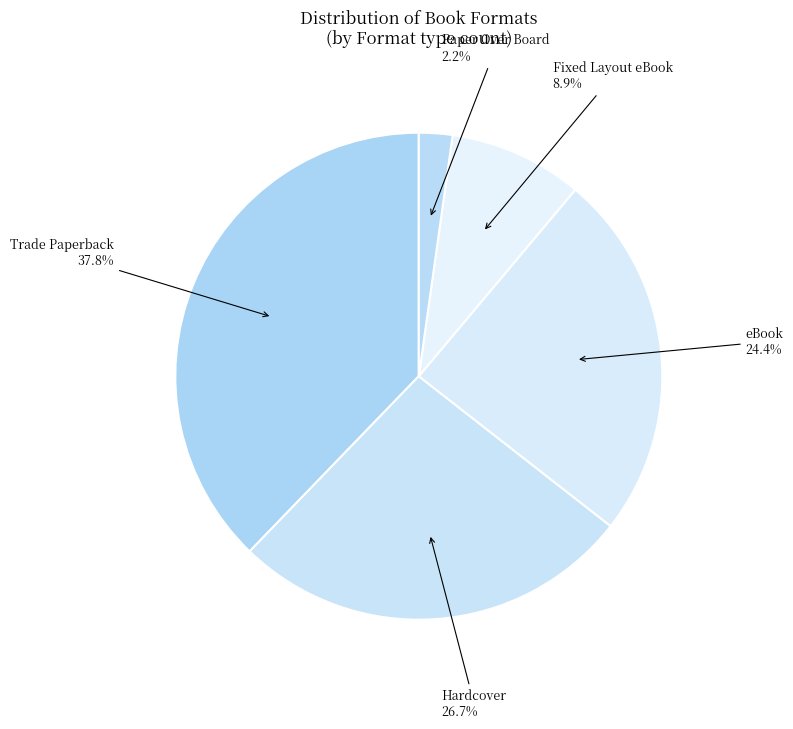

What percentage is the Paper Over Board slice, to the nearest percent?

2%